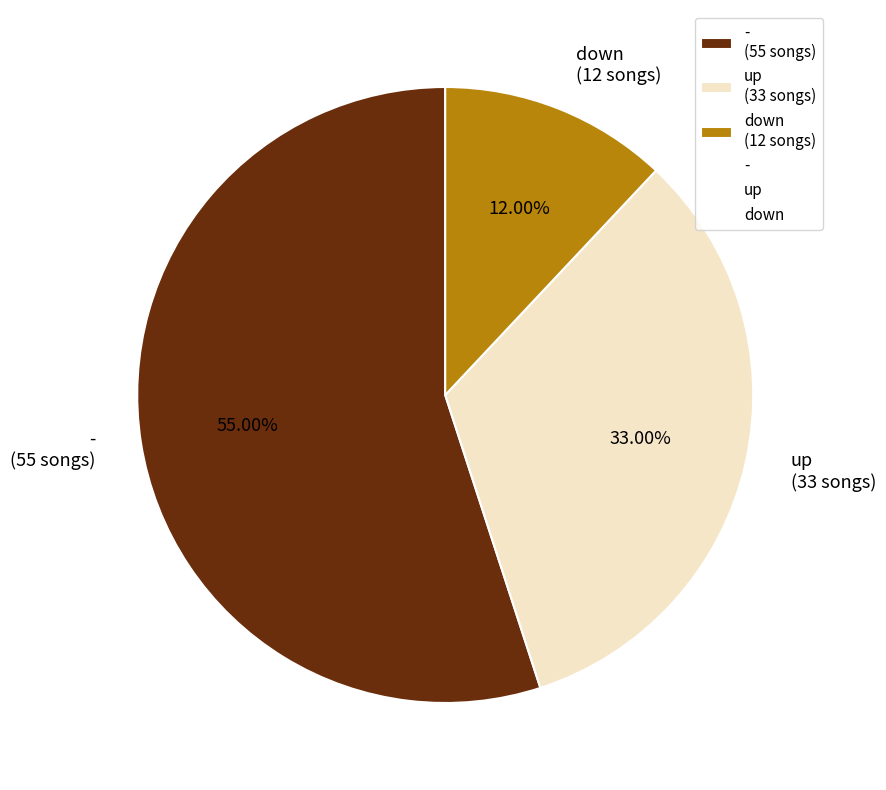

Count the number of slices in the pie.

3